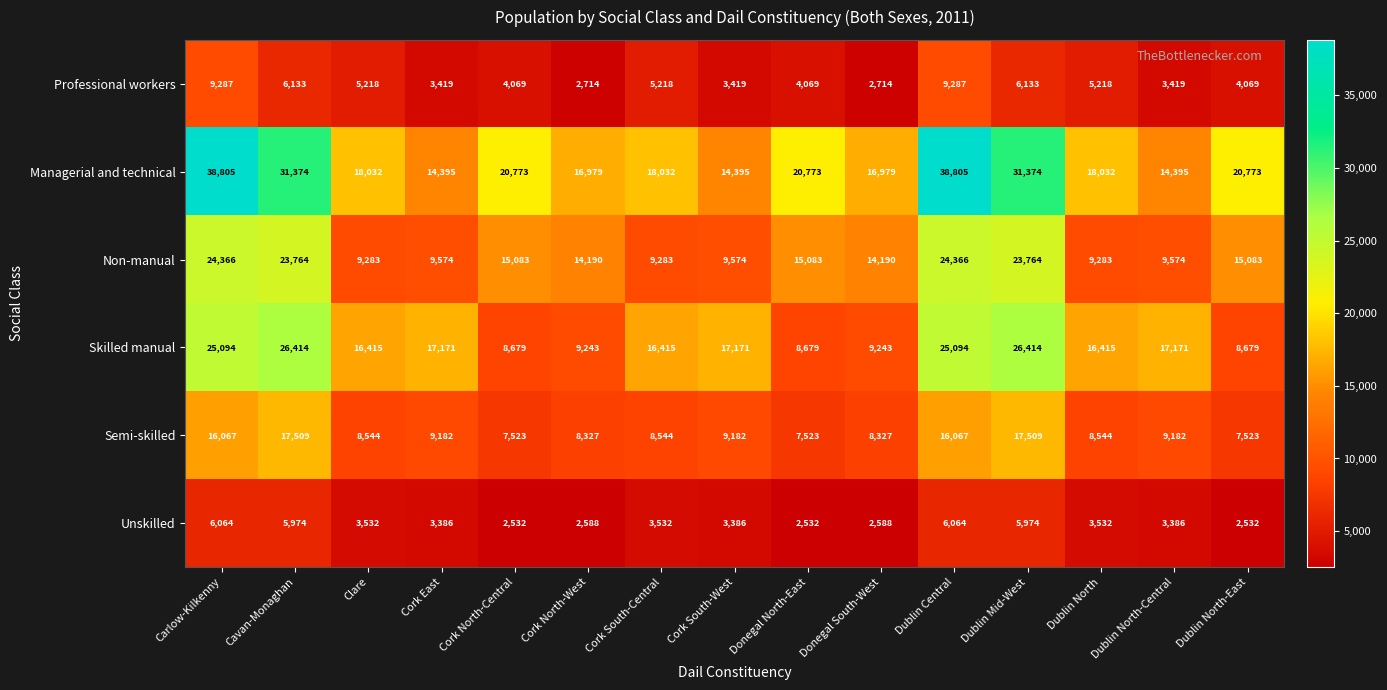

What is the approximate value of Professional workers at Clare?

5218